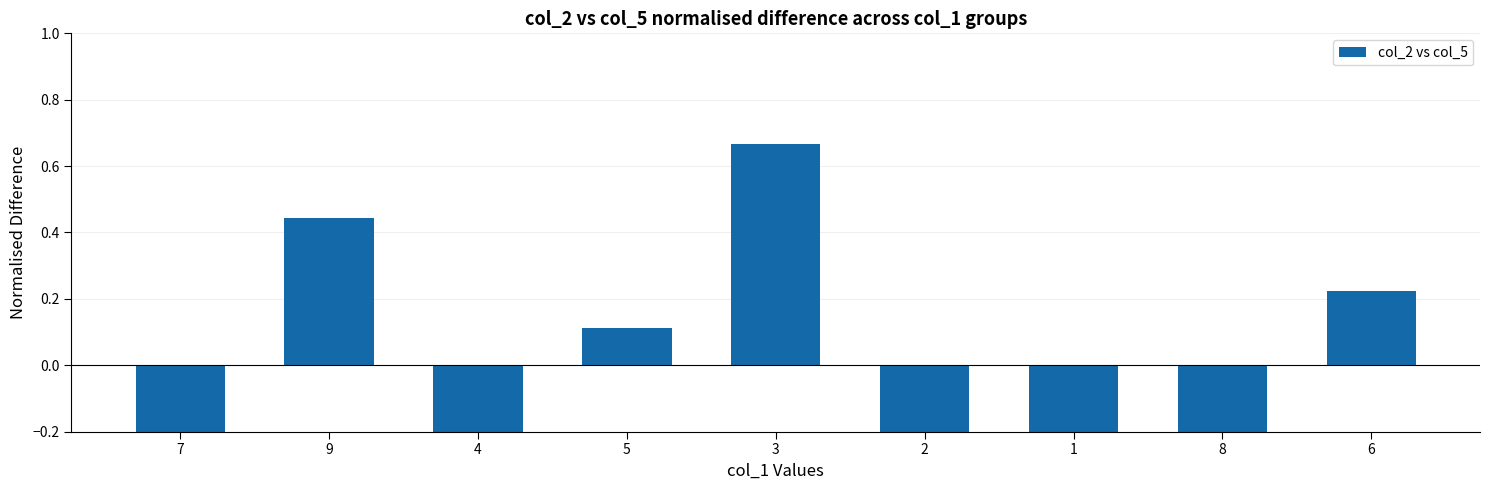

The chart shows a value of -0.1 at 7. True or false?

False